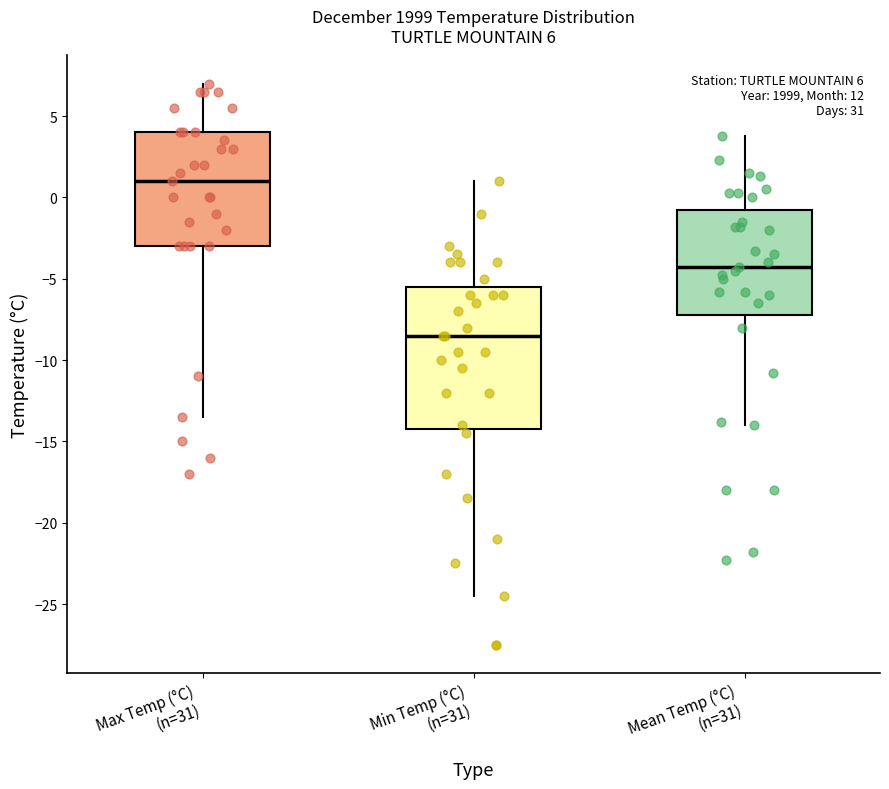

Which box has the highest median line?

Max Temp (°C) (n=31)